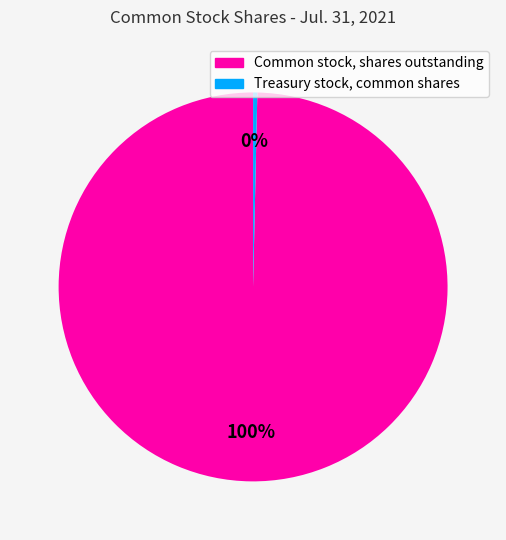

Does any single category account for the majority?

Yes